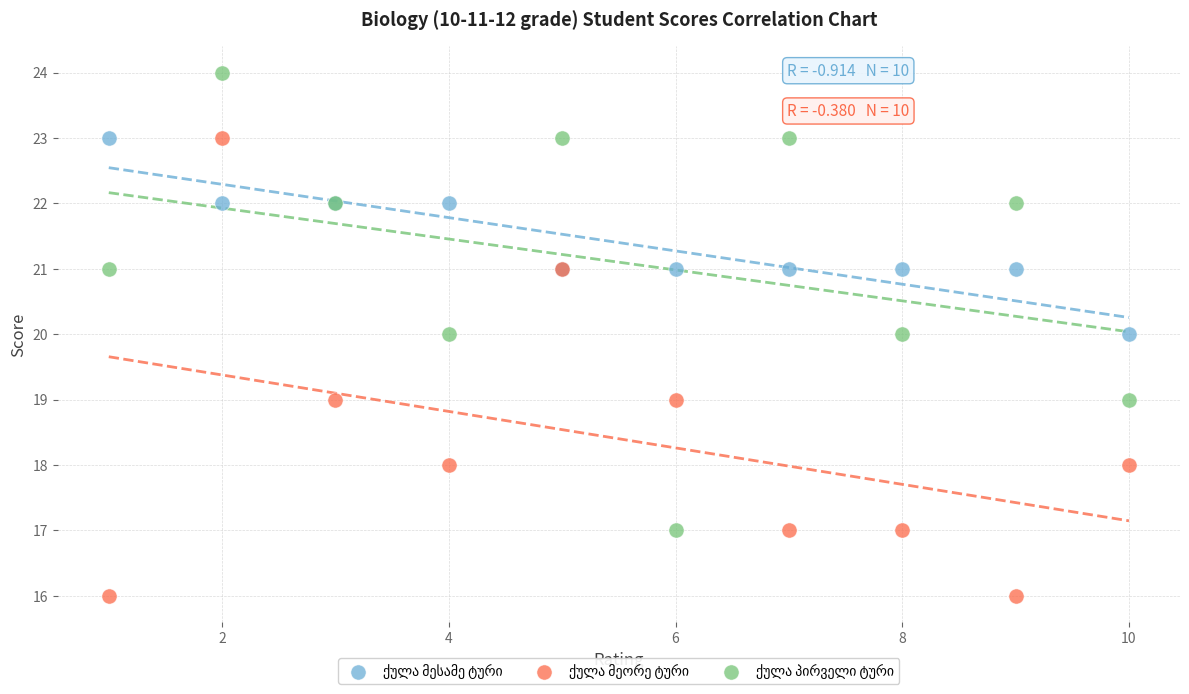

What is the X range (max minus min) for the scatter plot?

9